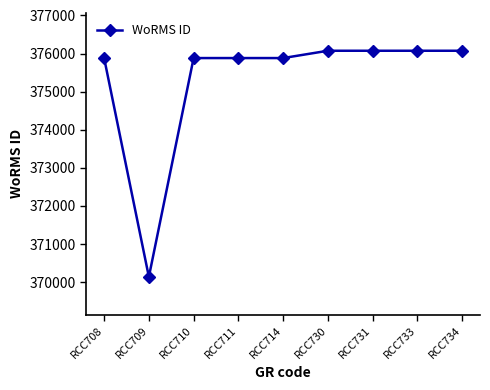

Where is the first local minimum?

RCC709